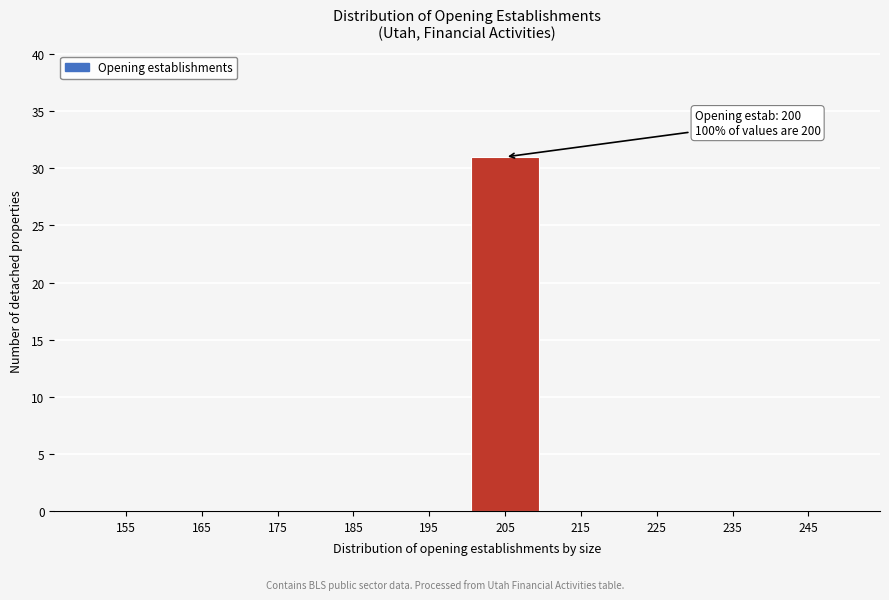

Over which range of the x-axis is the bar tallest?

200 to 210